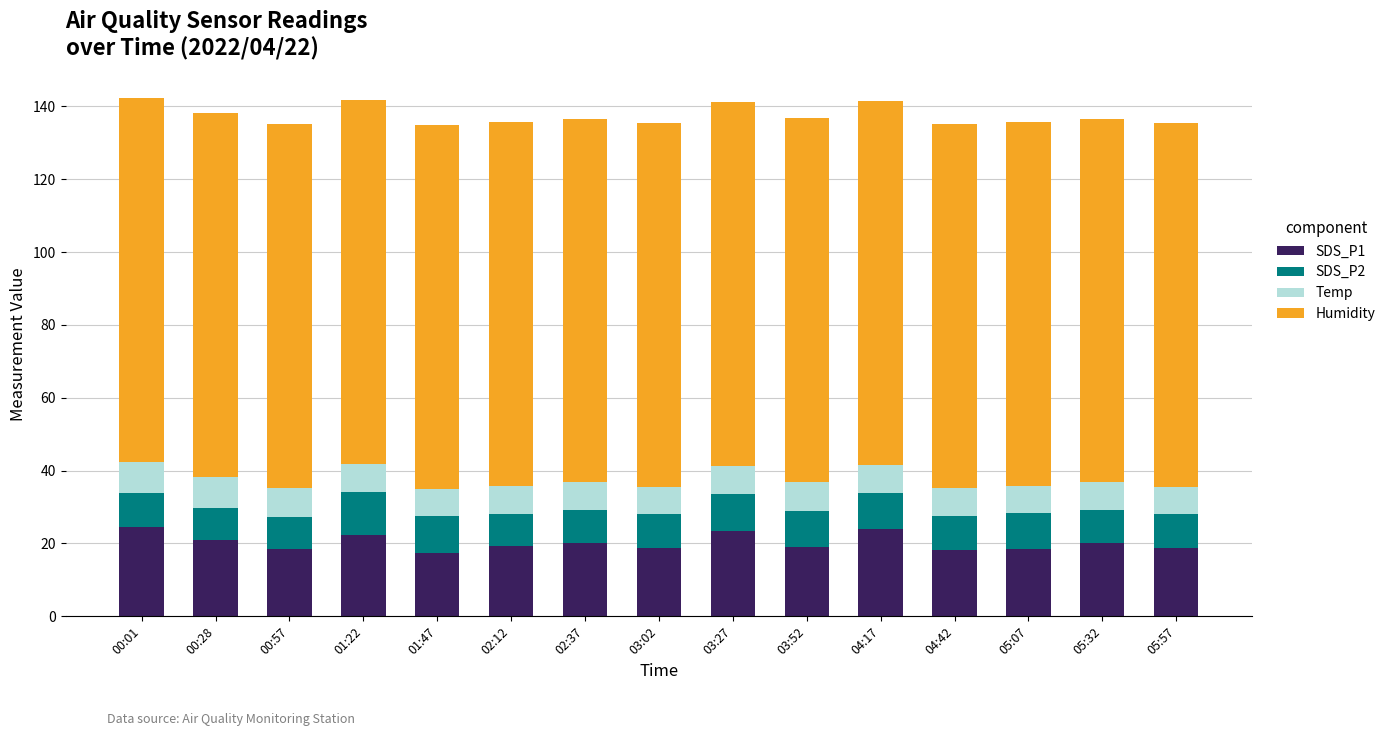

The value of SDS_P1 at 01:22 is 35.6. True or false?

False